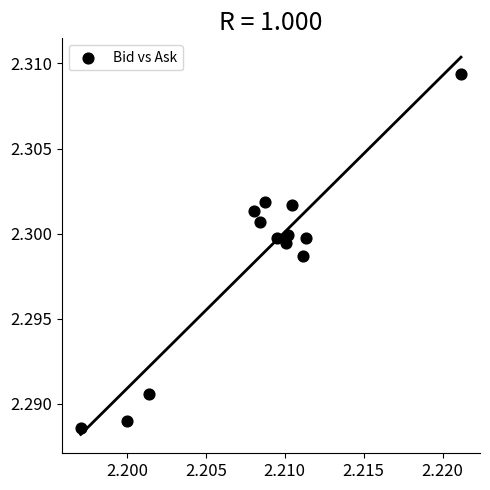

How many points are shown in the scatter plot?

13